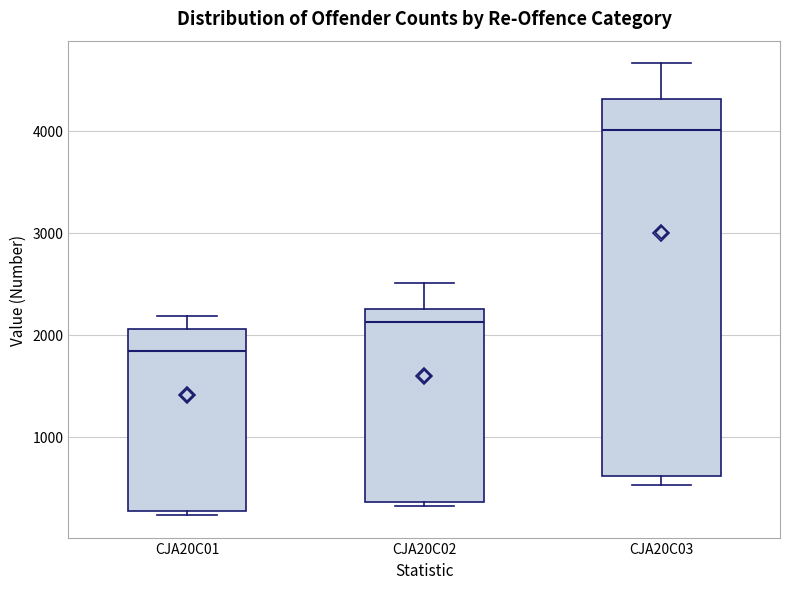

Where is the upper edge of the box for CJA20C02 on the y-axis? The values are not printed on the chart, so give them approximately, as read against the axis.

2200